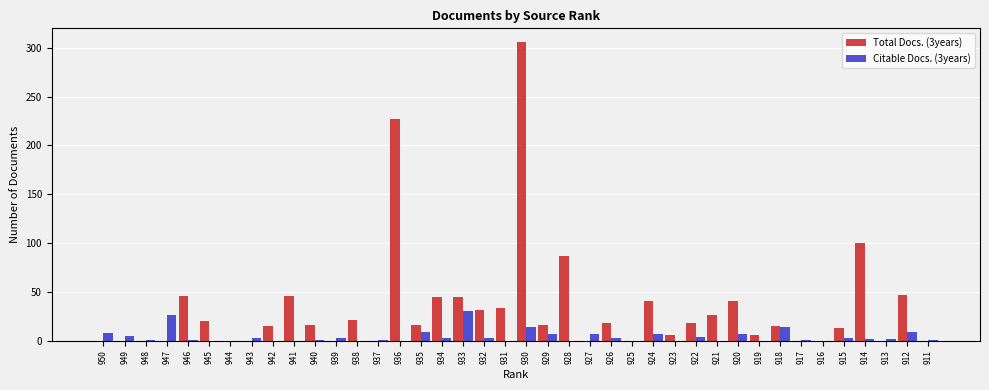

How many categories are shown in the chart?

40